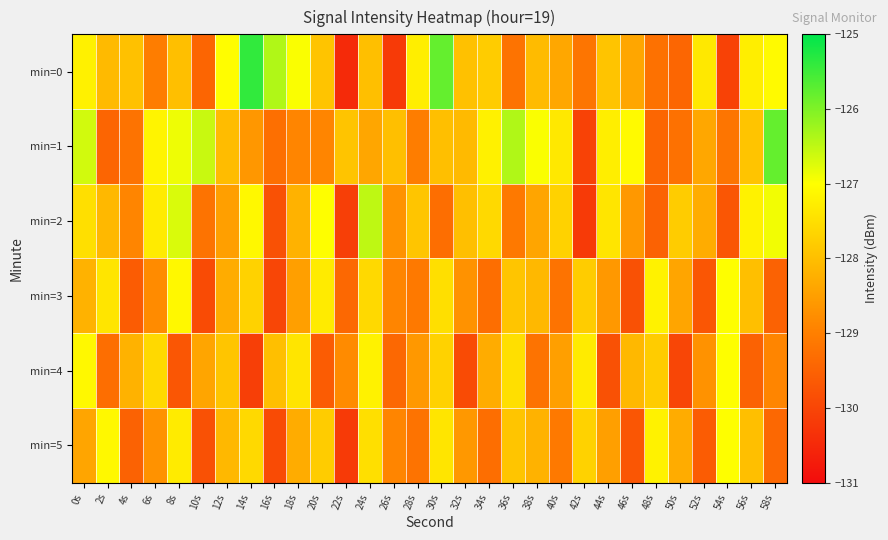

Reading left to right, what are all the values shown in this chart?

min=0: 0s=-127.2	2s=-128.1	4s=-128.0	6s=-129.0	8s=-128.0	10s=-129.5	12s=-127.0	14s=-125.4	16s=-126.4	18s=-127.0	20s=-127.9	22s=-130.5	24s=-128.0	26s=-130.2	28s=-127.3	30s=-125.8	32s=-128.0	34s=-127.8	36s=-129.2	38s=-128.1	40s=-128.4	42s=-129.2	44s=-127.9	46s=-128.4	48s=-129.2	50s=-129.4	52s=-127.3	54s=-130.1	56s=-127.3	58s=-127.1
min=1: 0s=-126.6	2s=-129.5	4s=-129.2	6s=-127.2	8s=-126.9	10s=-126.6	12s=-128.0	14s=-128.6	16s=-129.3	18s=-128.9	20s=-128.9	22s=-127.9	24s=-128.4	26s=-128.0	28s=-129.0	30s=-128.0	32s=-128.1	34s=-127.2	36s=-126.4	38s=-127.0	40s=-127.3	42s=-130.1	44s=-127.3	46s=-127.1	48s=-129.4	50s=-129.2	52s=-128.4	54s=-129.2	56s=-127.9	58s=-125.8
min=2: 0s=-127.5	2s=-128.1	4s=-128.9	6s=-127.3	8s=-126.7	10s=-129.2	12s=-128.5	14s=-127.1	16s=-129.8	18s=-128.2	20s=-127.0	22s=-130.1	24s=-126.5	26s=-128.7	28s=-127.9	30s=-129.3	32s=-128.0	34s=-127.6	36s=-129.1	38s=-128.4	40s=-127.7	42s=-130.2	44s=-127.4	46s=-128.6	48s=-129.5	50s=-127.8	52s=-128.3	54s=-129.7	56s=-127.2	58s=-126.9
min=3: 0s=-128.2	2s=-127.4	4s=-129.6	6s=-128.8	8s=-127.1	10s=-129.9	12s=-128.3	14s=-127.7	16s=-130.0	18s=-128.5	20s=-127.3	22s=-129.4	24s=-127.6	26s=-128.9	28s=-129.1	30s=-127.5	32s=-128.7	34s=-129.3	36s=-127.9	38s=-128.1	40s=-129.2	42s=-127.8	44s=-128.6	46s=-129.8	48s=-127.2	50s=-128.4	52s=-129.7	54s=-127.0	56s=-128.0	58s=-129.5
min=4: 0s=-127.1	2s=-129.3	4s=-128.2	6s=-127.6	8s=-129.7	10s=-128.4	12s=-127.9	14s=-130.1	16s=-128.0	18s=-127.4	20s=-129.6	22s=-128.8	24s=-127.2	26s=-129.4	28s=-128.6	30s=-127.7	32s=-129.9	34s=-128.3	36s=-127.5	38s=-129.2	40s=-128.5	42s=-127.3	44s=-129.8	46s=-128.1	48s=-127.8	50s=-130.0	52s=-128.7	54s=-127.0	56s=-129.5	58s=-128.9
min=5: 0s=-128.4	2s=-127.1	4s=-129.5	6s=-128.7	8s=-127.3	10s=-129.8	12s=-128.1	14s=-127.6	16s=-129.9	18s=-128.3	20s=-127.8	22s=-130.2	24s=-127.5	26s=-128.9	28s=-129.2	30s=-127.4	32s=-128.6	34s=-129.3	36s=-127.9	38s=-128.2	40s=-129.1	42s=-127.7	44s=-128.5	46s=-129.7	48s=-127.2	50s=-128.3	52s=-129.6	54s=-127.0	56s=-128.0	58s=-129.4